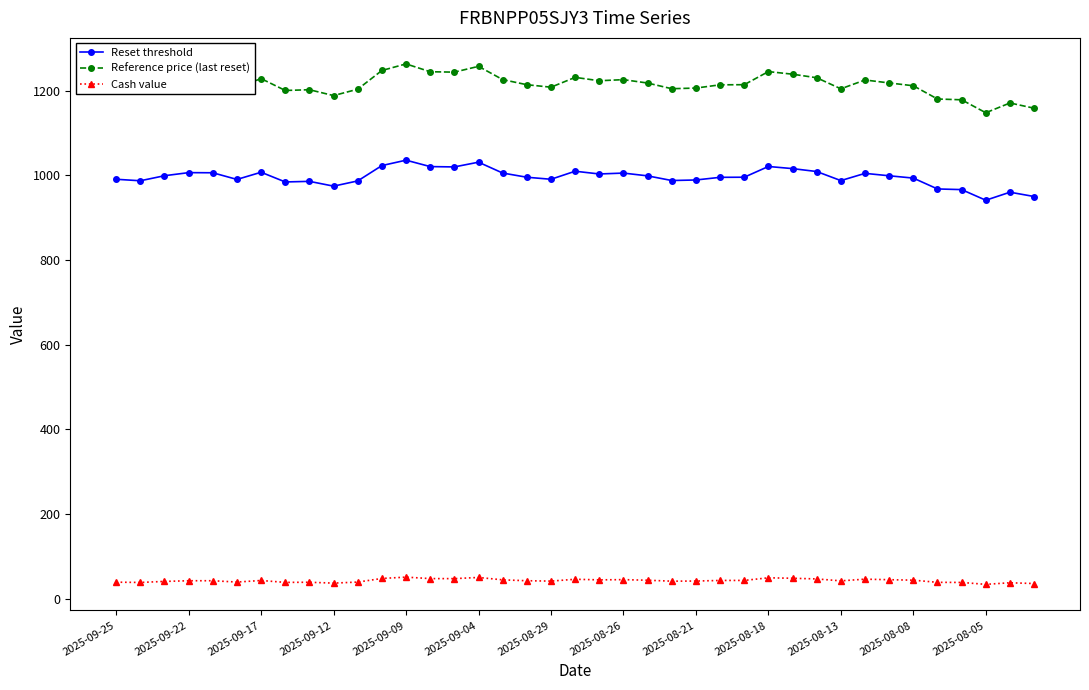

At how many categories does at least one series exceed 515?

39